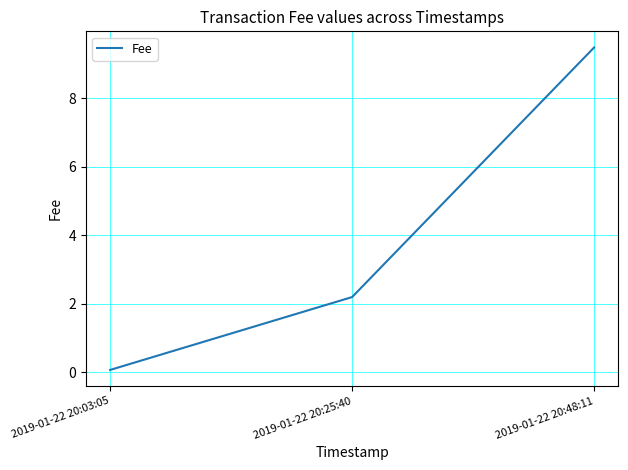

What is the difference between the values at 2019-01-22 20:25:40 and 2019-01-22 20:48:11?

7.3